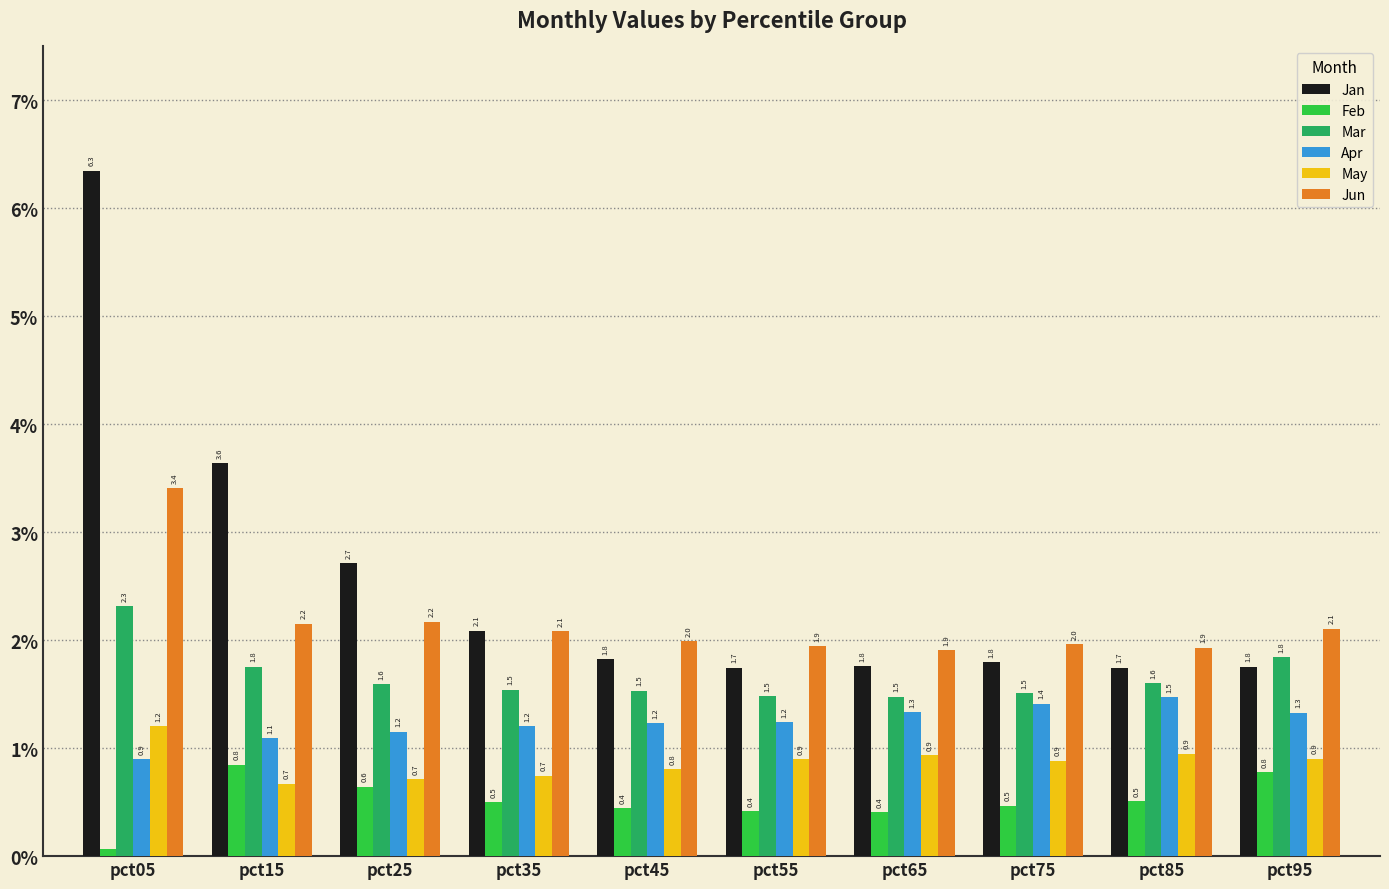

At how many categories does at least one series exceed 0?

10